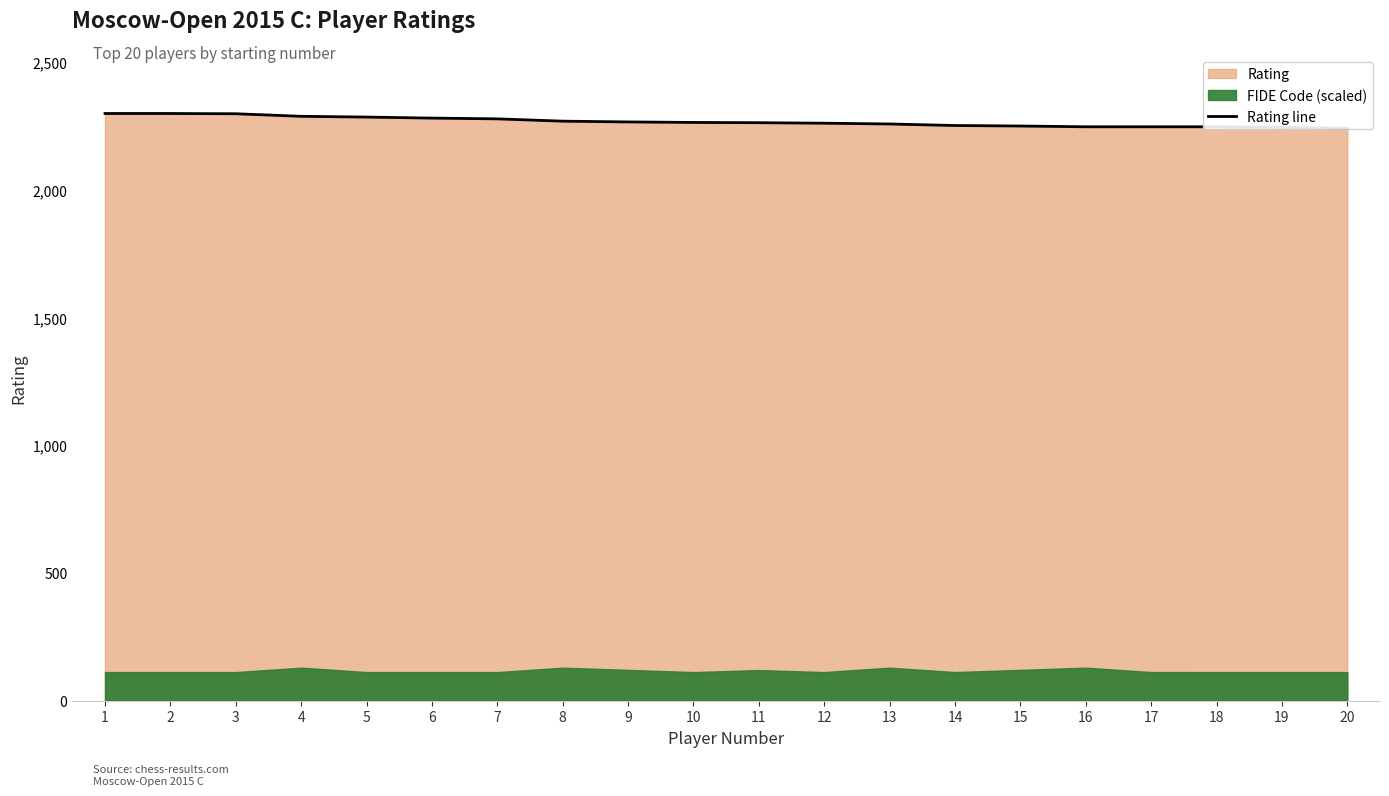

Reading right to left, list all the values displayed in this chart.

2240	2244	2246	2246	2246	2249	2251	2257	2260	2262	2263	2265	2268	2277	2280	2284	2287	2297	2298	2298